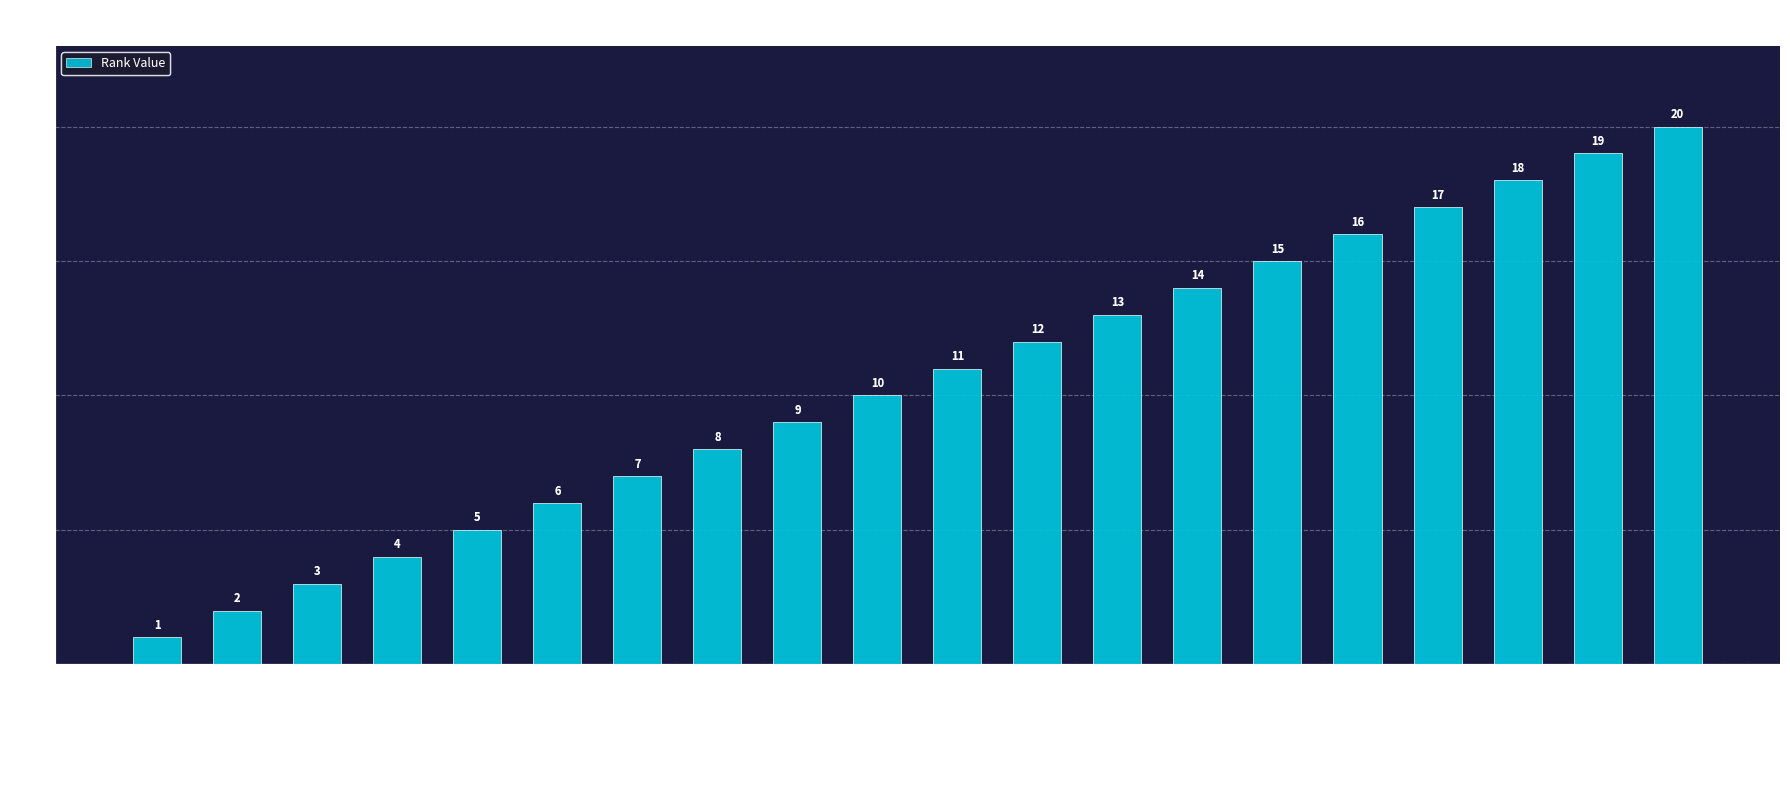

Which category has the lowest value across all series?

INTEGRACION REGIONAL